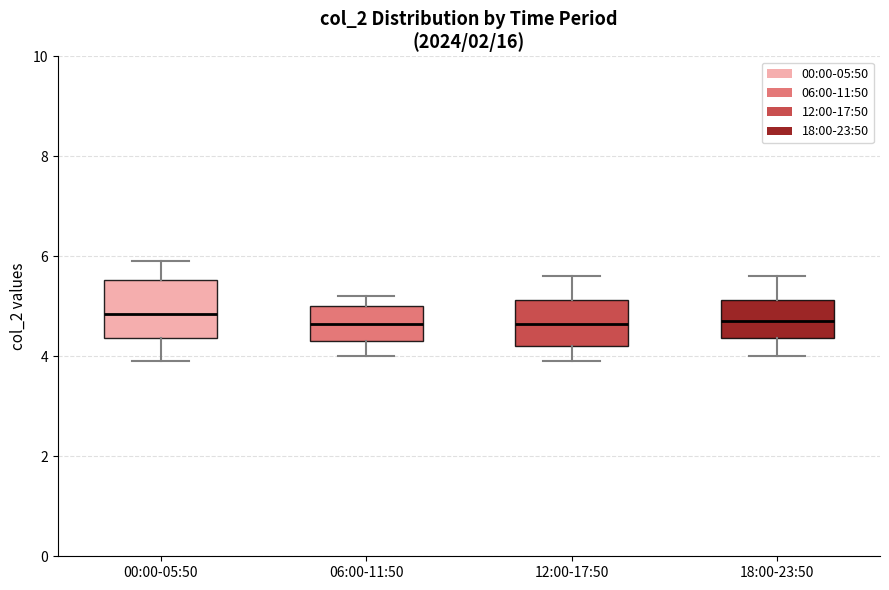

Reading left to right, read every box against the y-axis: the position of its median line, the range the box covers, and the ends of its whiskers. The values are not printed on the chart, so give them approximately, as read against the axis.

00:00-05:50: median 4.8, box 4.4 to 5.6, whiskers 4.0 to 6.0
06:00-11:50: median 4.6, box 4.4 to 5.0, whiskers 4.0 to 5.2
12:00-17:50: median 4.6, box 4.2 to 5.2, whiskers 4.0 to 5.6
18:00-23:50: median 4.8, box 4.4 to 5.2, whiskers 4.0 to 5.6